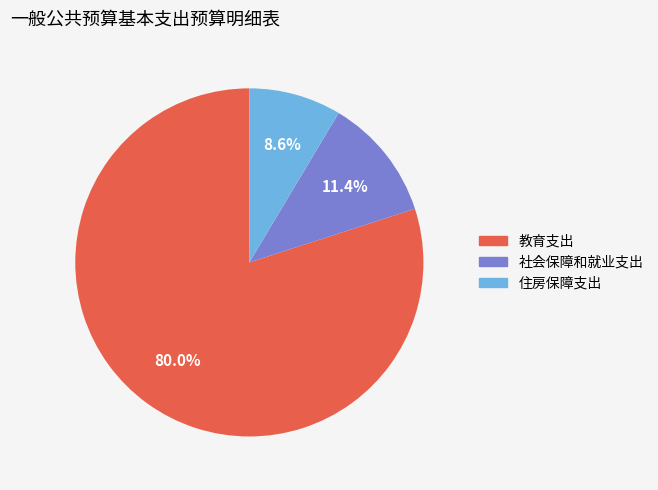

Is the sum of 社会保障和就业支出 and 住房保障支出 greater than half?

No